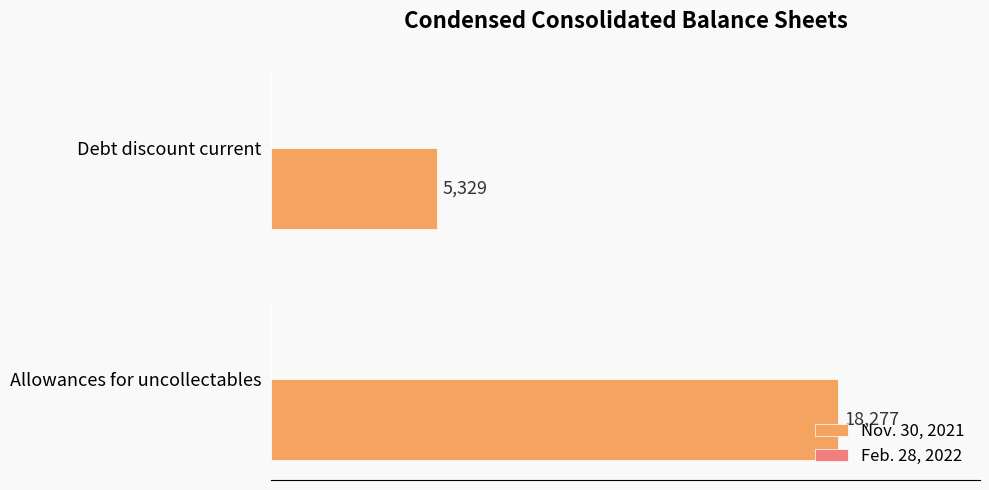

What is the smallest value displayed?

5329